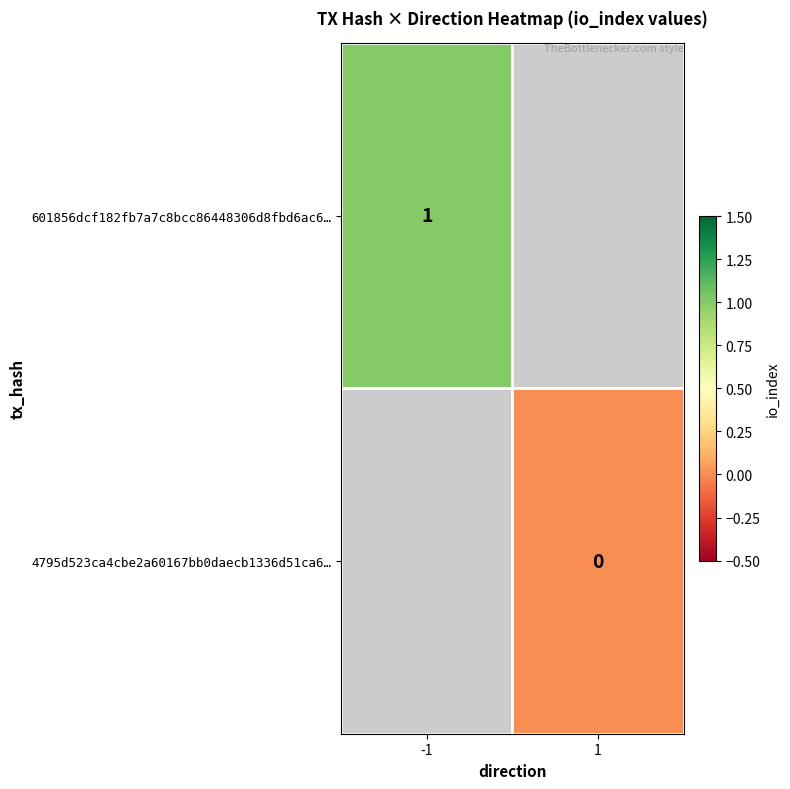

Is it true that 601856dcf182fb7a7c8bcc86448306d8fbd6ac6… equals 1 at -1?

True